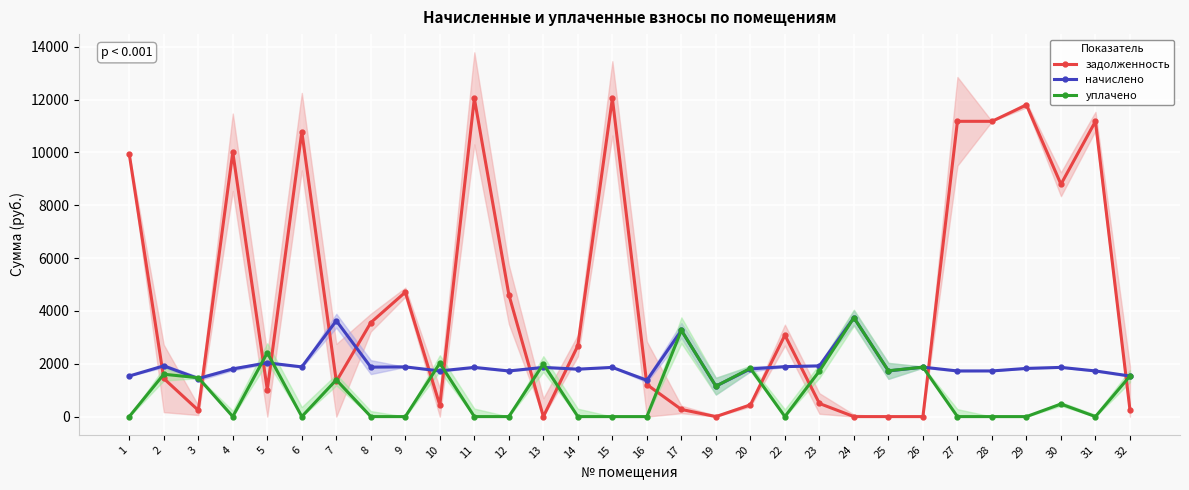

Where do уплачено and начислено first cross each other?

2 and 3